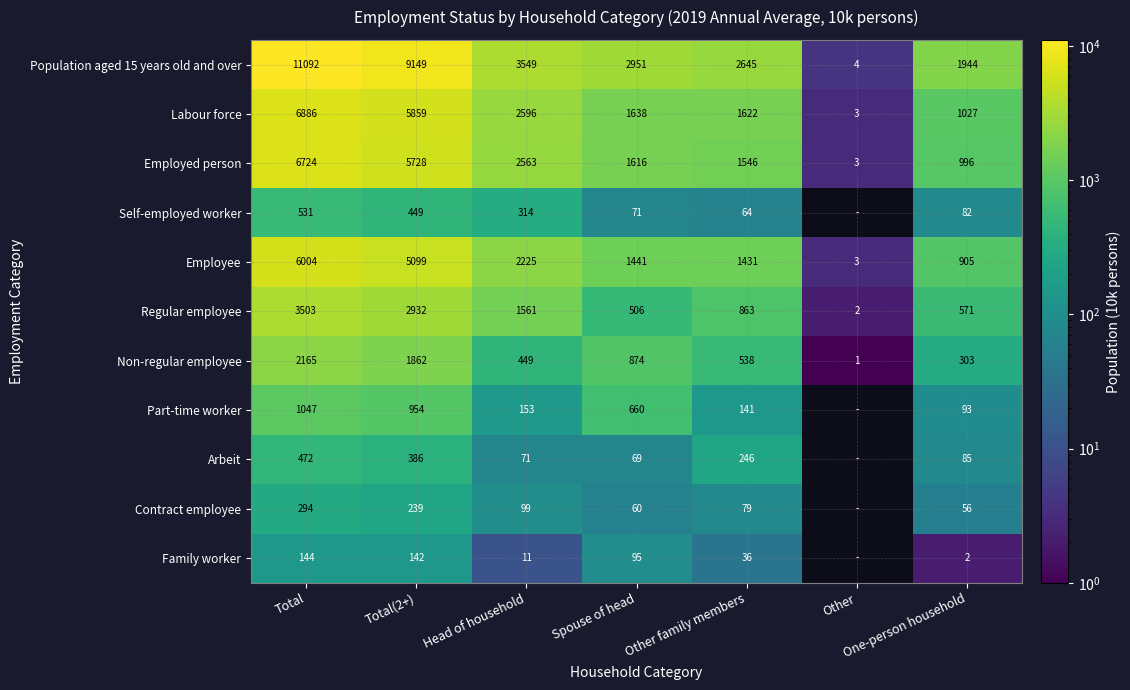

What is the difference between the highest and lowest values at Other family members?

2609